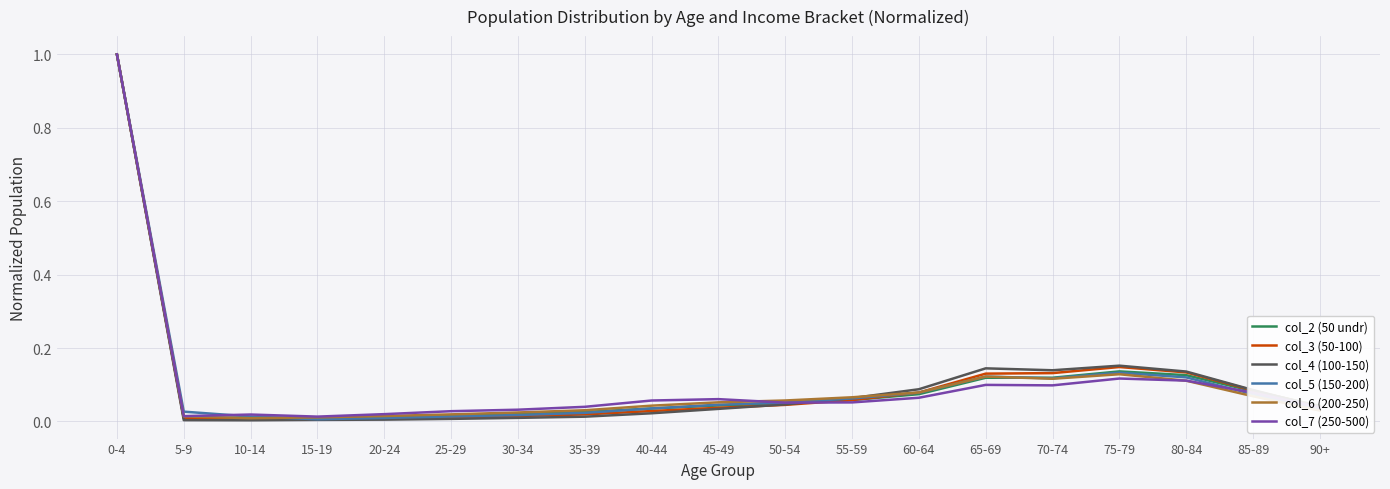

Is the value of col_4 (100-150) at 70-74 greater than the value of col_5 (150-200) at 50-54?

Yes